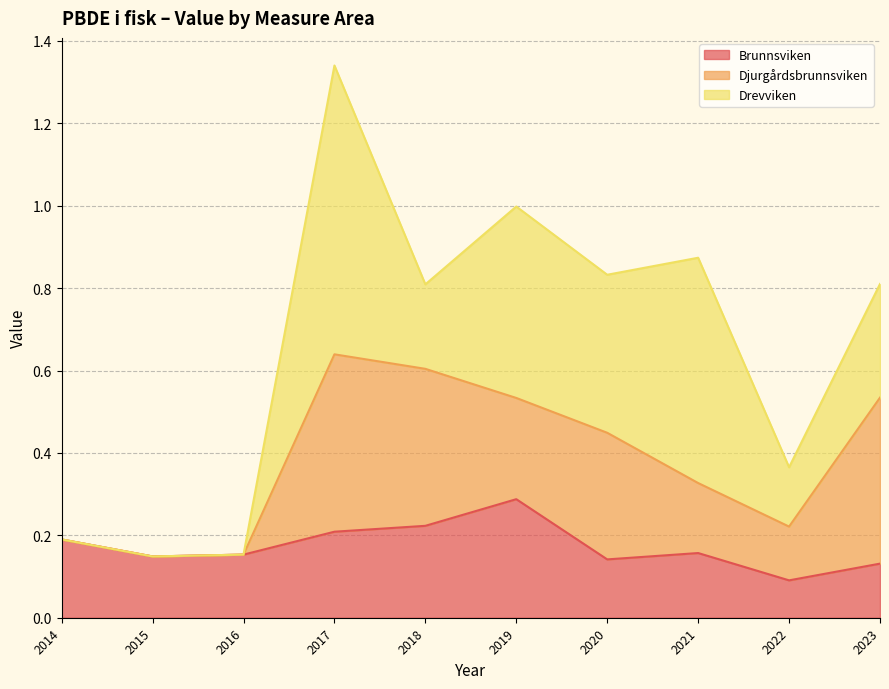

What is the approximate value of Brunnsviken at 2023?

0.1